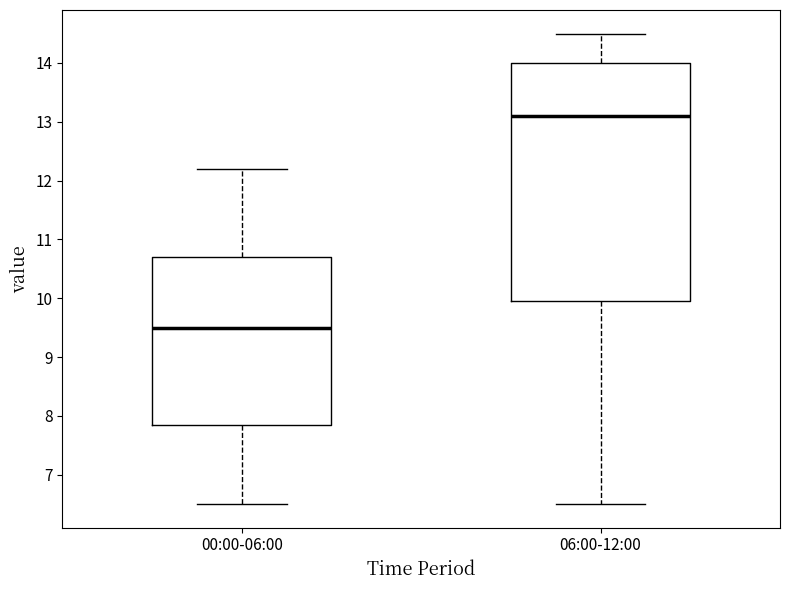

Where does the lower whisker of the box for 06:00-12:00 end on the y-axis? The values are not printed on the chart, so give them approximately, as read against the axis.

6.5